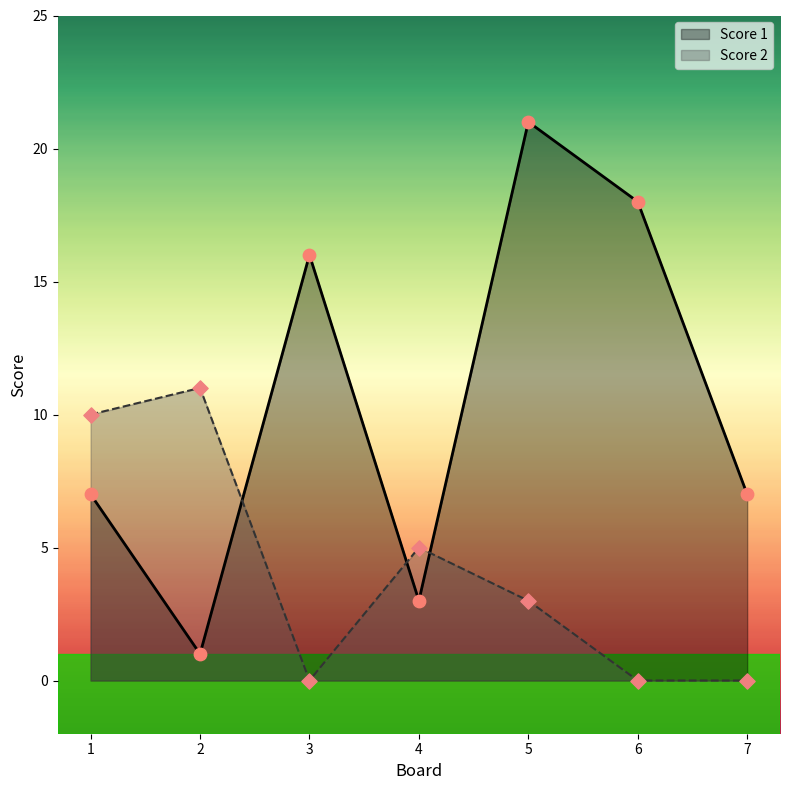

Which series has the largest total across all categories?

Score 1